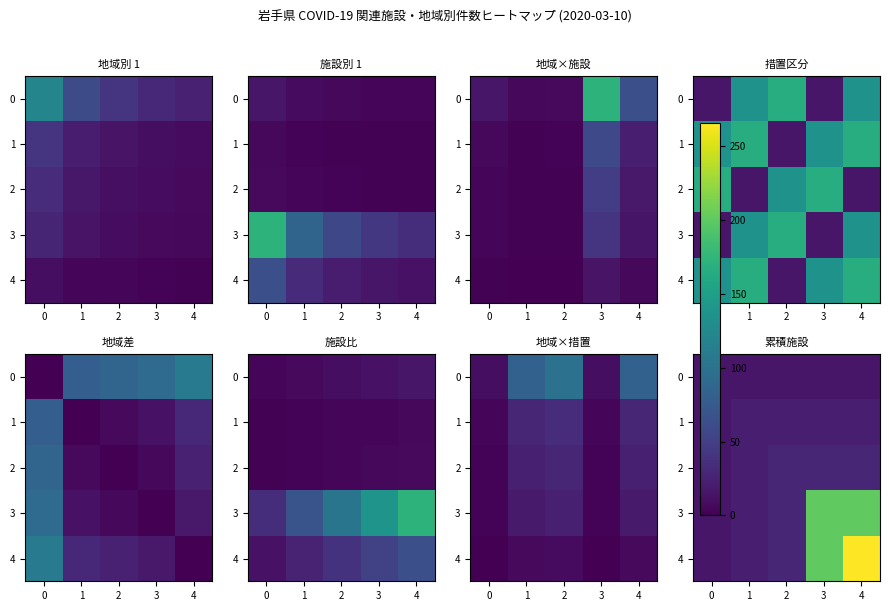

Is it true that 1 equals 8 at 3?

False